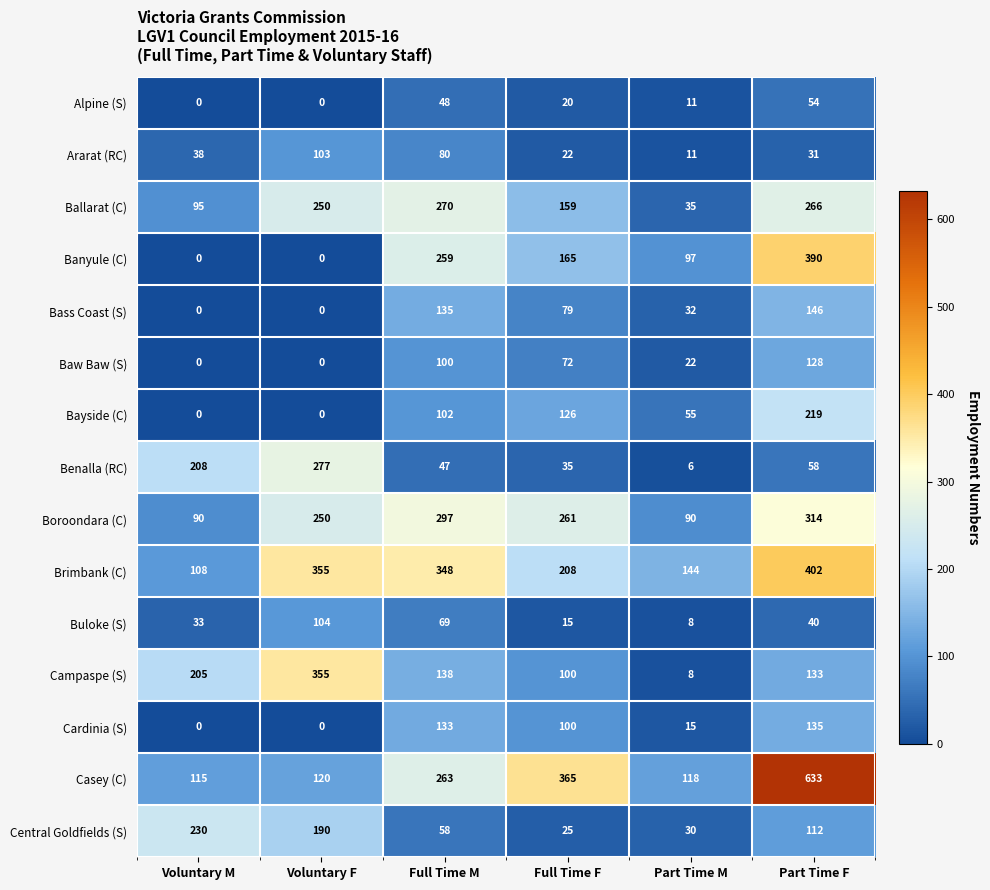

Rank the series at Full Time M from lowest to highest value.

Benalla (RC), Alpine (S), Central Goldfields (S), Buloke (S), Ararat (RC), Baw Baw (S), Bayside (C), Cardinia (S), Bass Coast (S), Campaspe (S), Banyule (C), Casey (C), Ballarat (C), Boroondara (C), Brimbank (C)